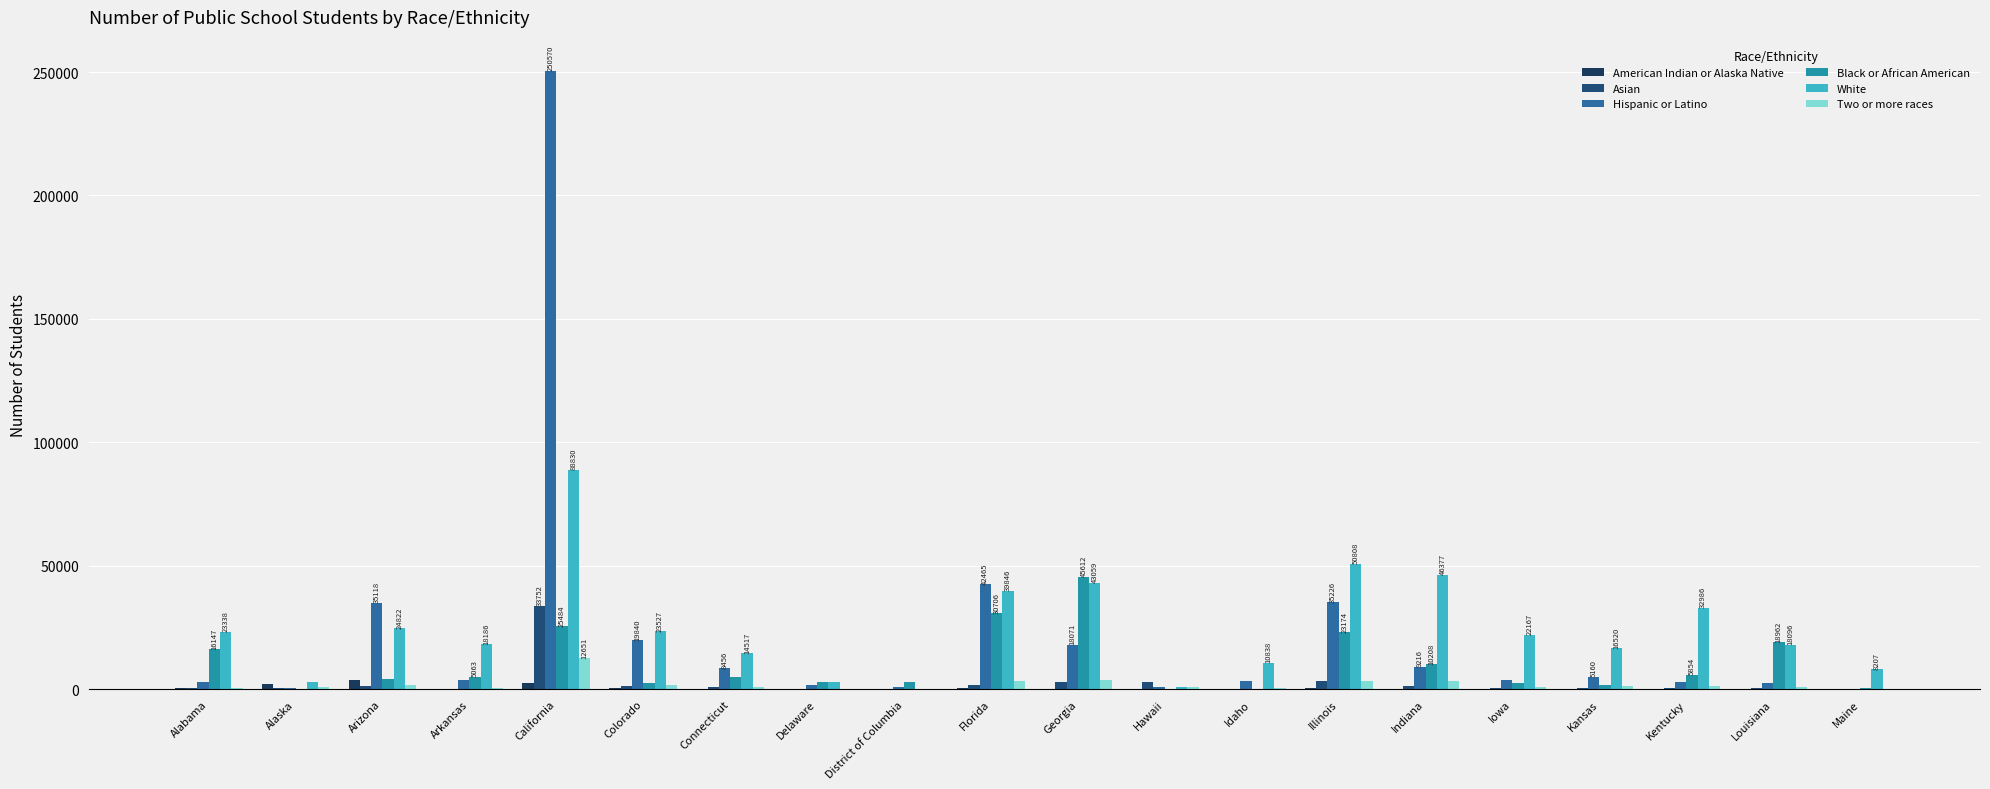

How many data points does each series have?

20